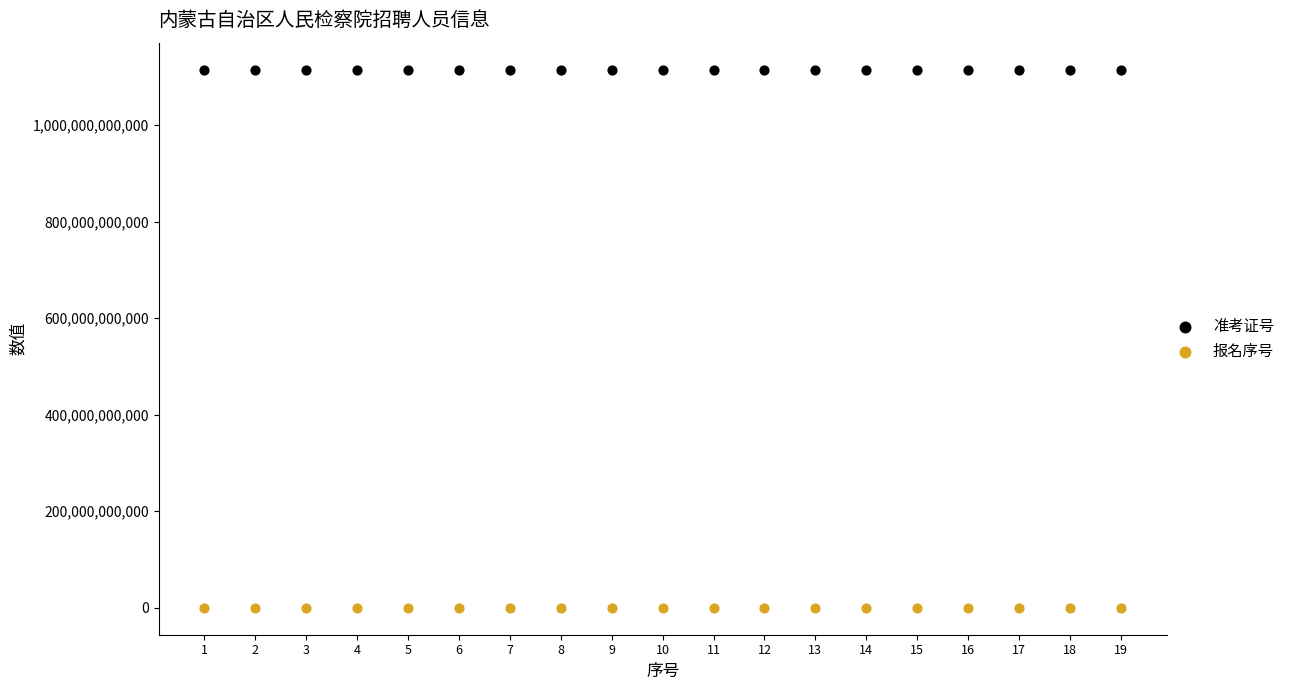

Which series contains the highest Y value?

准考证号